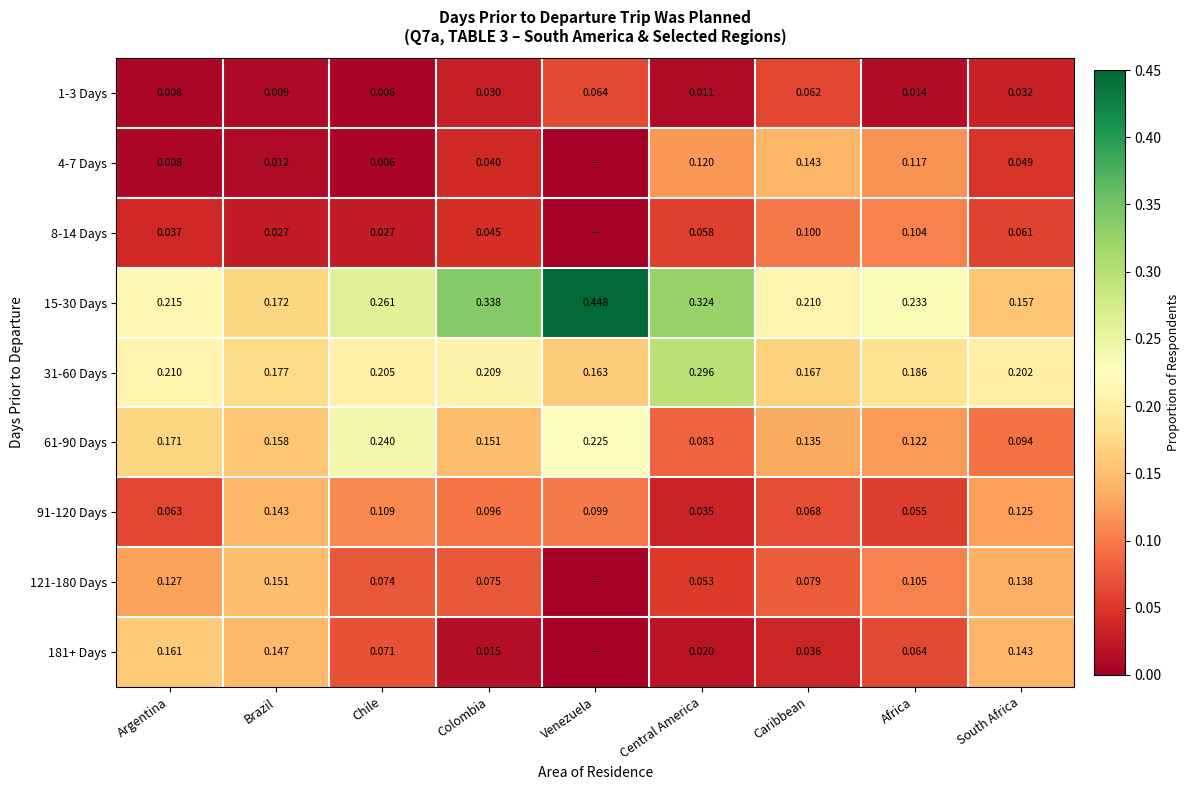

Is the value of 91-120 Days at Venezuela greater than the value of 61-90 Days at Africa?

No